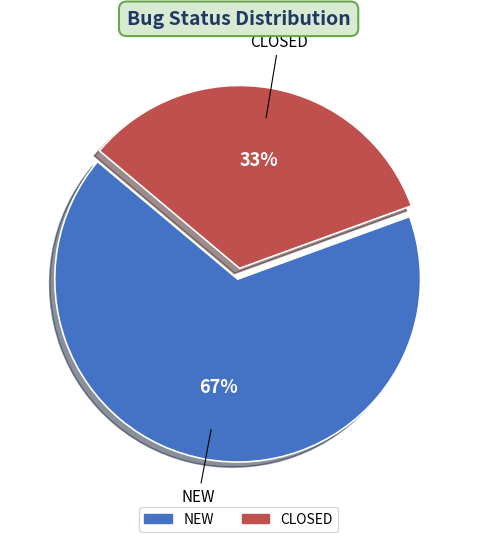

Is there a majority slice in this chart?

Yes